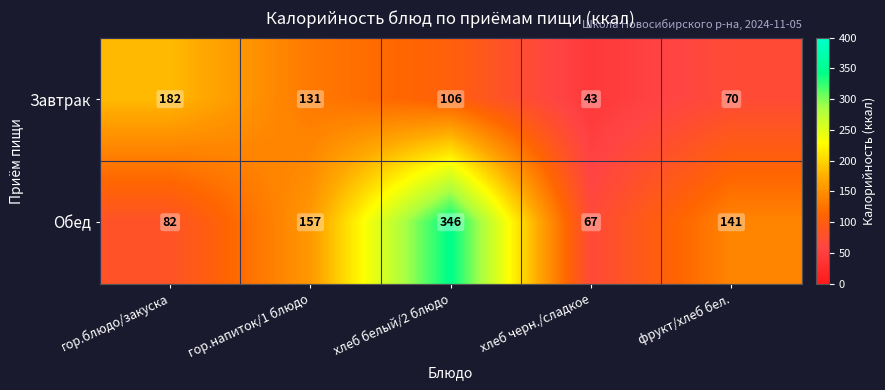

What is the maximum value shown in the chart?

346